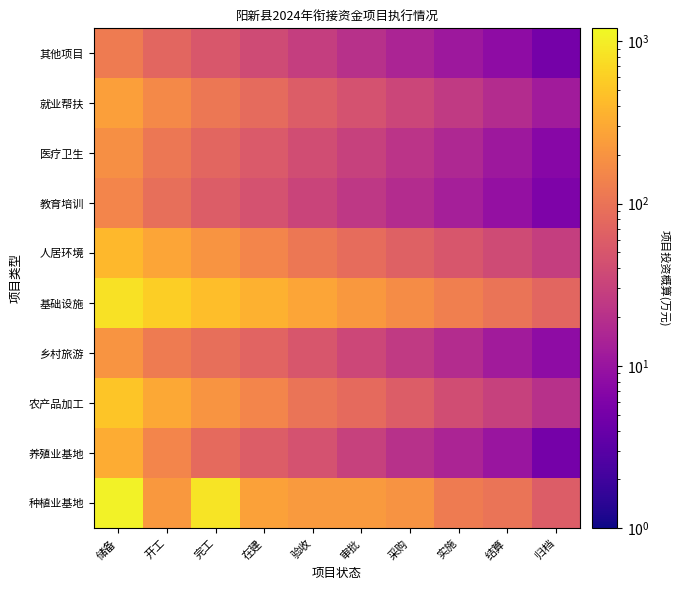

List the series in order of their peak value, lowest first.

其他项目, 教育培训, 医疗卫生, 乡村旅游, 就业帮扶, 养殖业基地, 人居环境, 农产品加工, 基础设施, 种植业基地